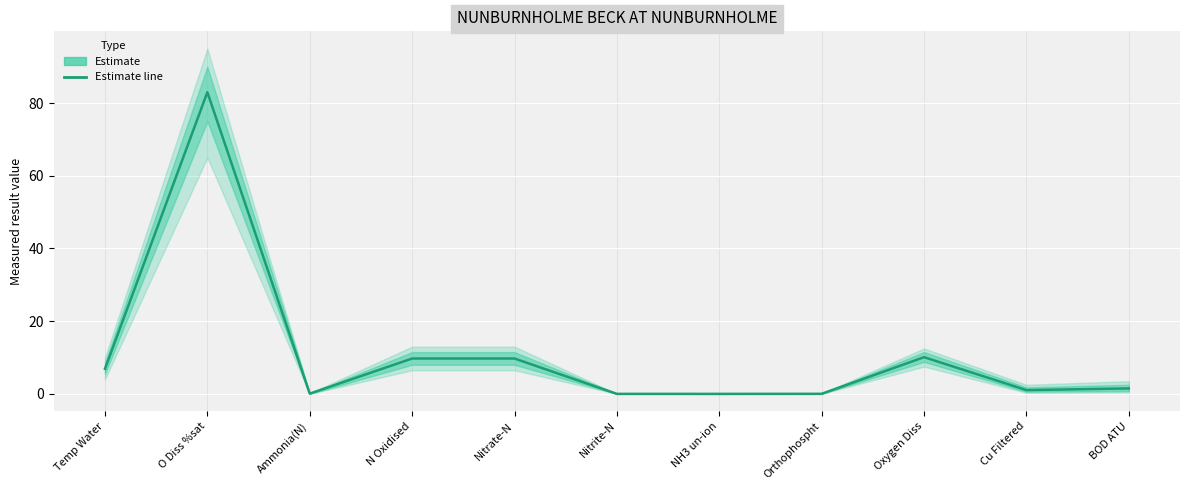

List the labels in order of value, largest first.

O Diss %sat, Oxygen Diss, N Oxidised, Nitrate-N, Temp Water, BOD ATU, Cu Filtered, Ammonia(N), Orthophospht, Nitrite-N, NH3 un-ion